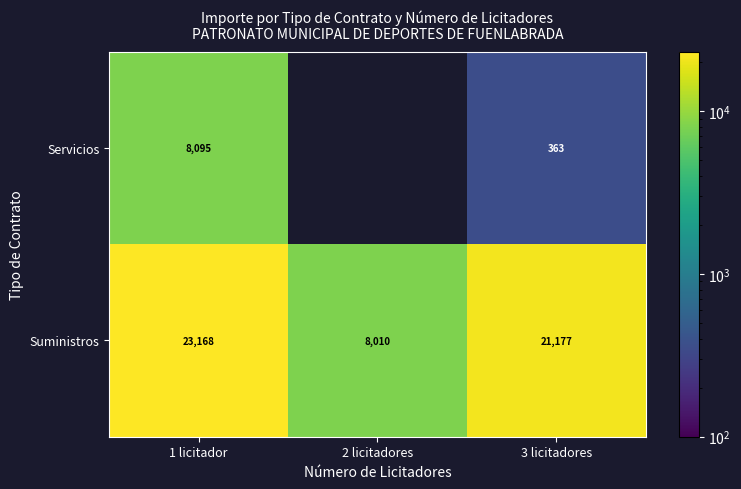

How many distinct data groups are displayed?

2